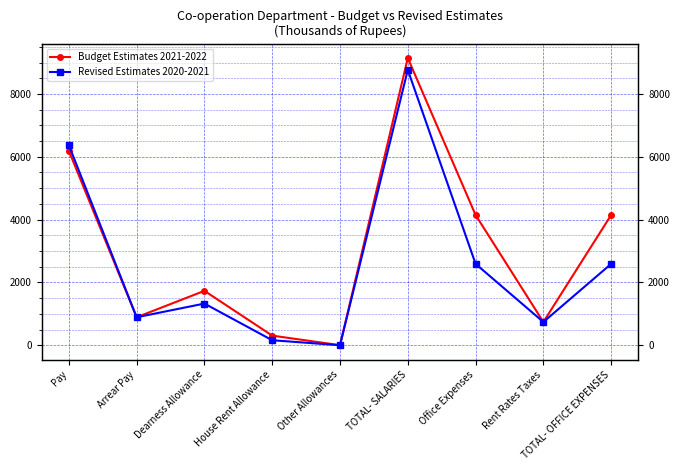

Reading left to right, what are all the values shown in this chart?

Budget Estimates 2021-2022: Pay=6190	Arrear Pay=892	Dearness Allowance=1733	House Rent Allowance=308	Other Allowances=3	TOTAL- SALARIES=9144	Office Expenses=4147	Rent Rates Taxes=741	TOTAL- OFFICE EXPENSES=4147
Revised Estimates 2020-2021: Pay=6370	Arrear Pay=892	Dearness Allowance=1328	House Rent Allowance=161	Other Allowances=2	TOTAL- SALARIES=8767	Office Expenses=2592	Rent Rates Taxes=741	TOTAL- OFFICE EXPENSES=2592